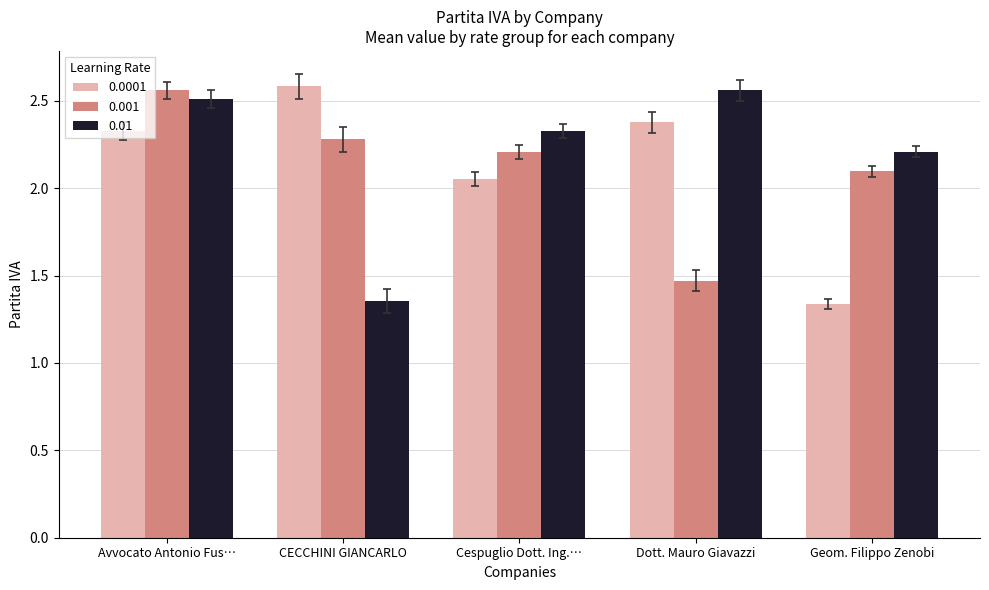

What are all the series names shown in the legend?

0.0001, 0.001, 0.01